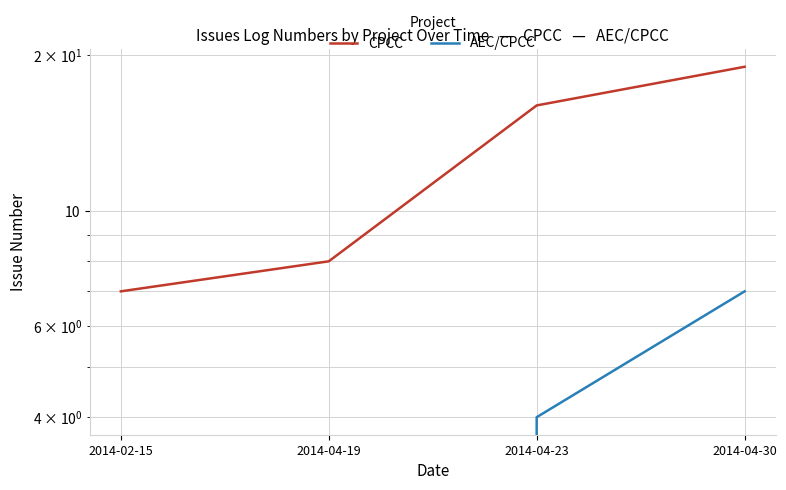

Which series has the largest total across all categories?

CPCC